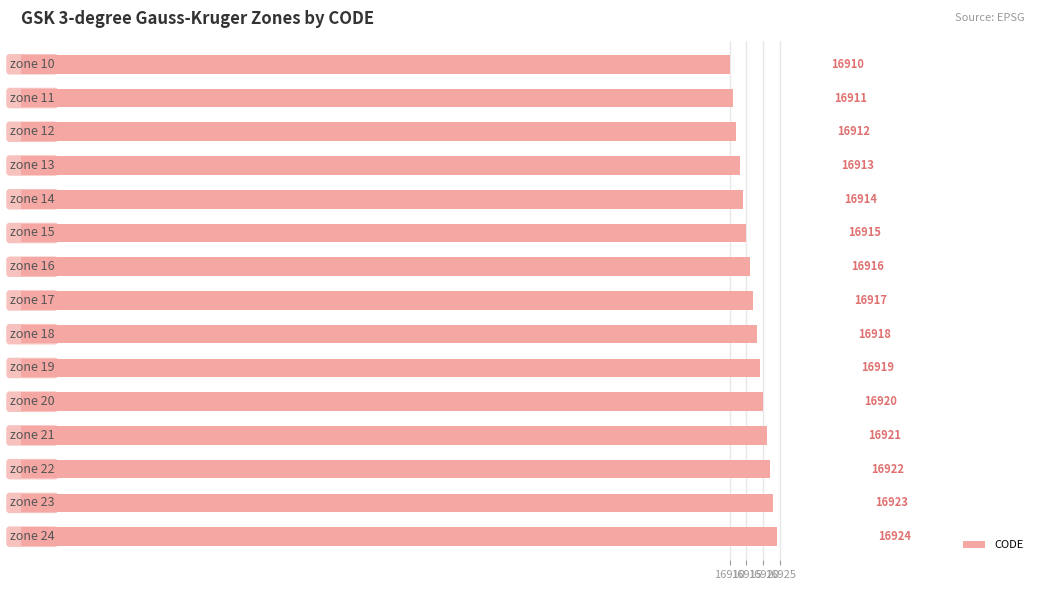

What is the sum of all values?

253755